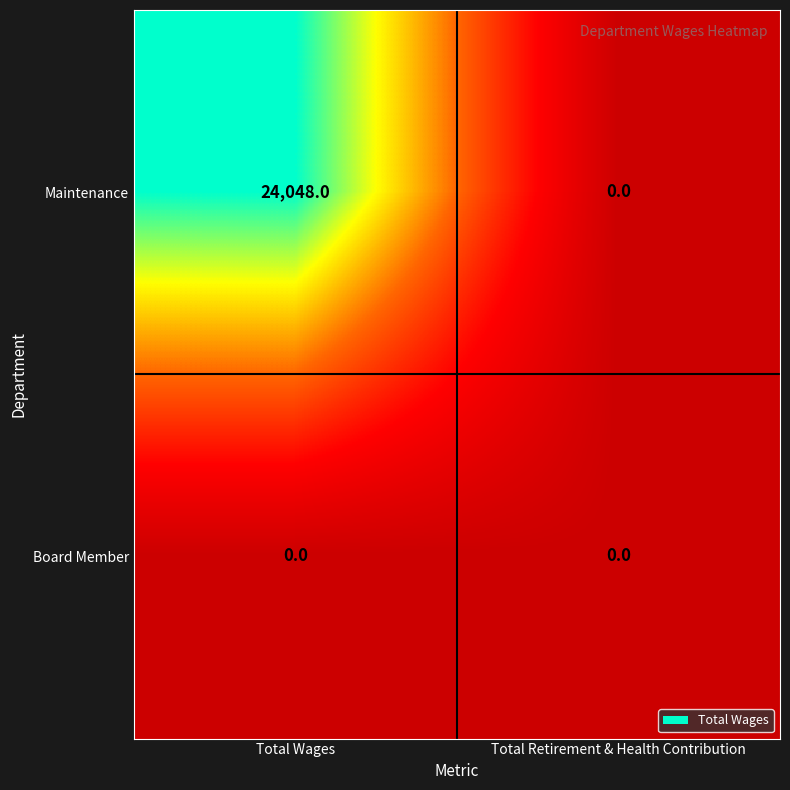

Which category has the highest value across all series?

Total Wages